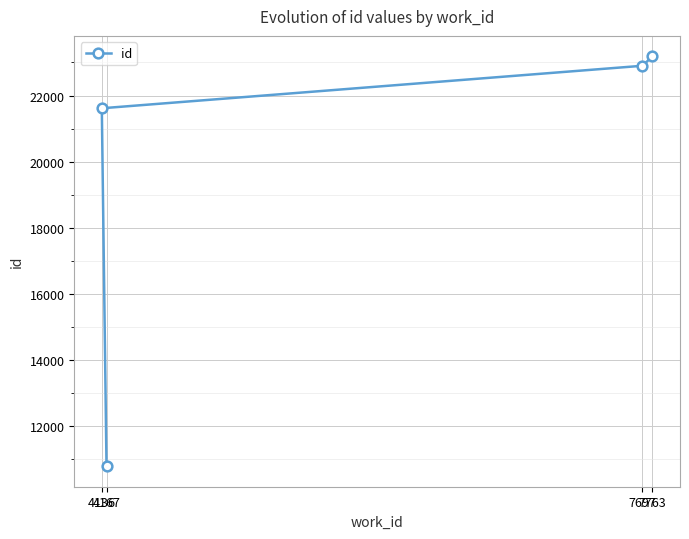

List the labels in order of value, largest first.

7763, 7697, 4136, 4167